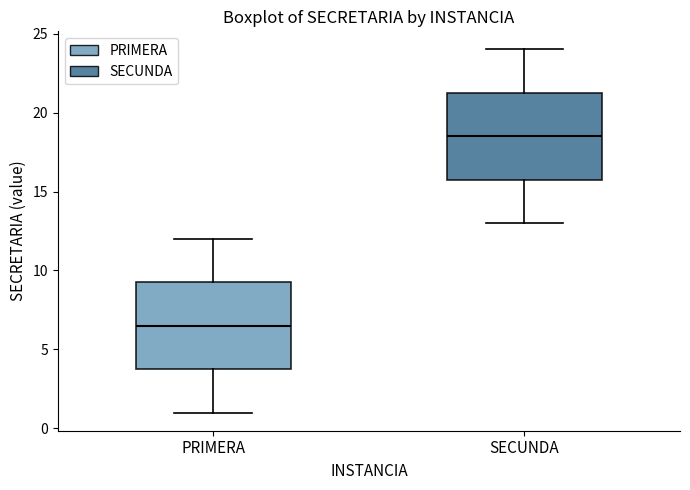

Reading left to right, transcribe this box plot: for each box, give where its median line is, the range the box spans, and where its two whiskers end, as read against the y-axis. The values are not printed on the chart, so give them approximately, as read against the axis.

PRIMERA: median 6.5, box 4.0 to 9.5, whiskers 1.0 to 12.0
SECUNDA: median 18.5, box 16.0 to 21.5, whiskers 13.0 to 24.0